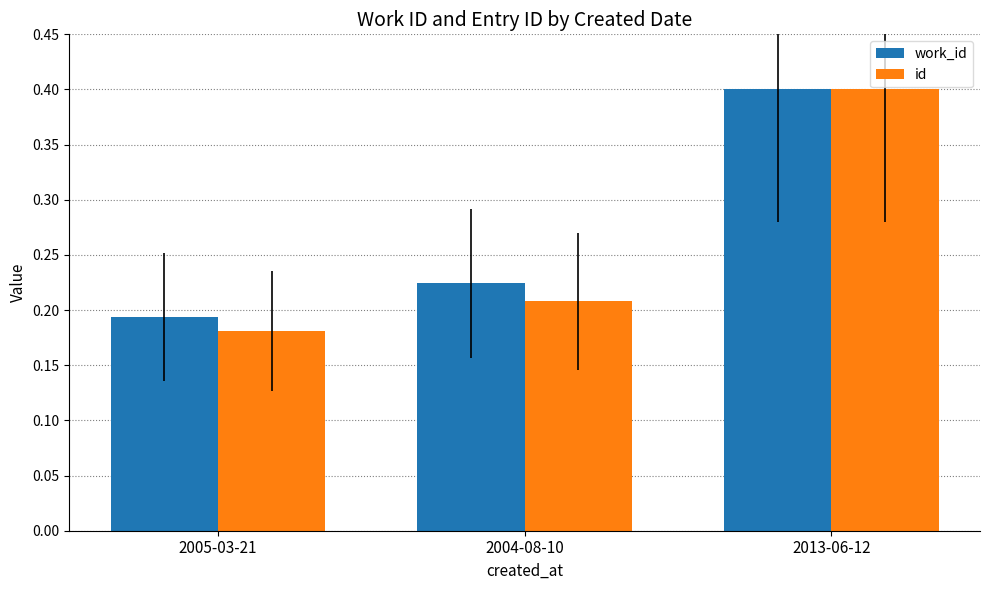

Rank the categories by work_id value from highest to lowest.

2013-06-12, 2004-08-10, 2005-03-21